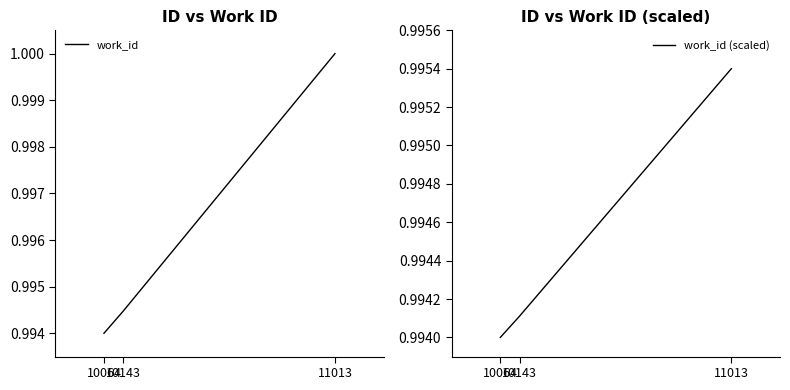

Which series has the largest range (max minus min)?

work_id